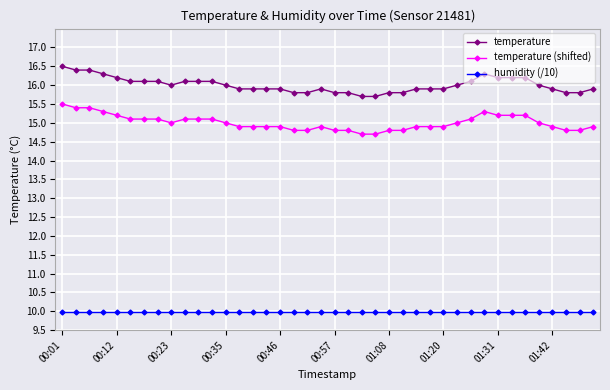

What is the value of the temperature point at the 8th from the left?

16.1